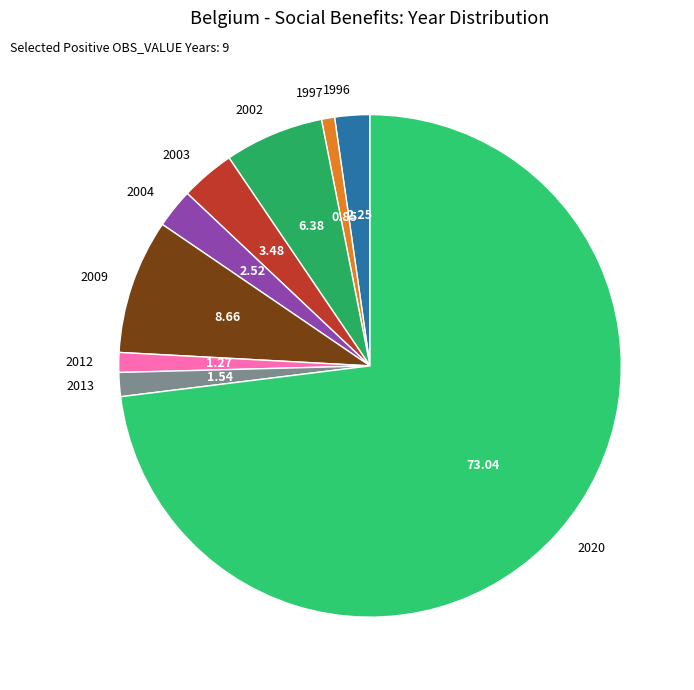

Which category has the biggest portion of the pie?

2020